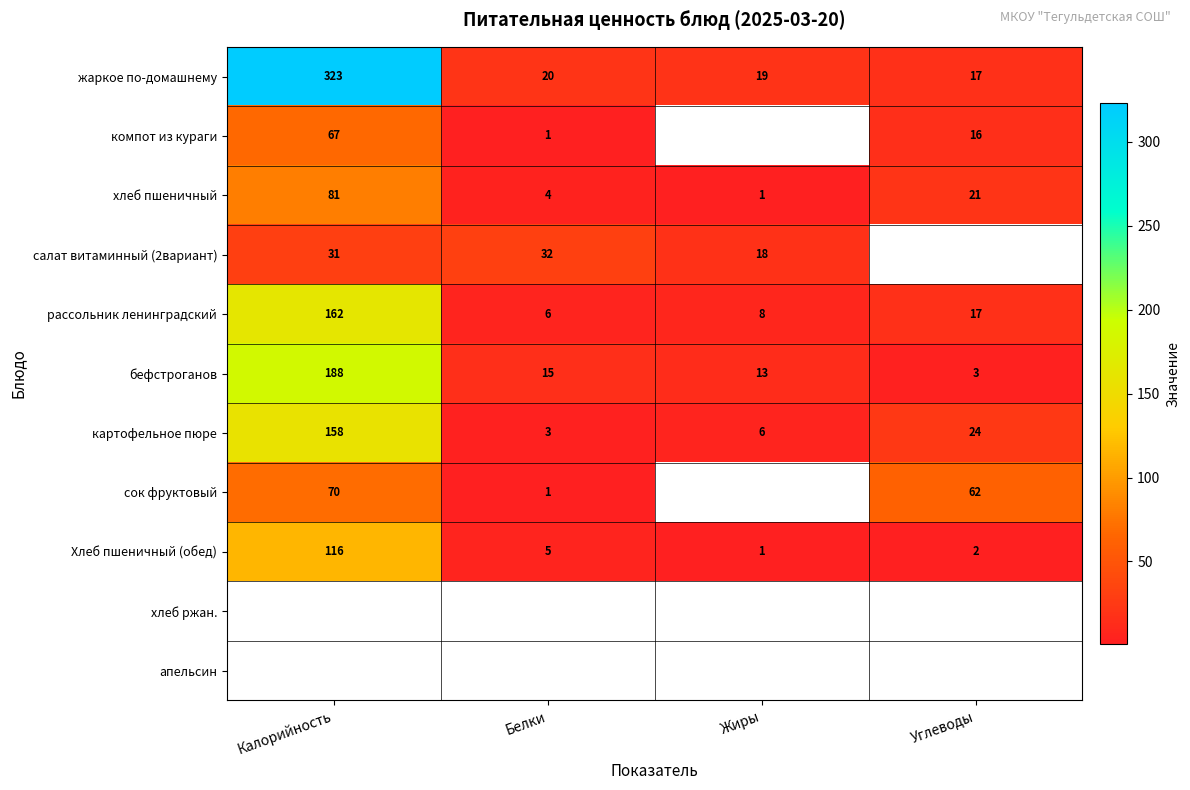

What is the difference between the хлеб пшеничный values at Жиры and Белки?

3